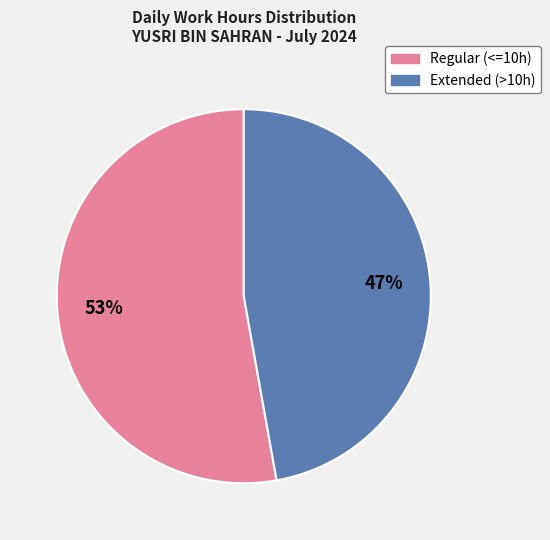

To the nearest percent, what is the average slice percentage?

50%